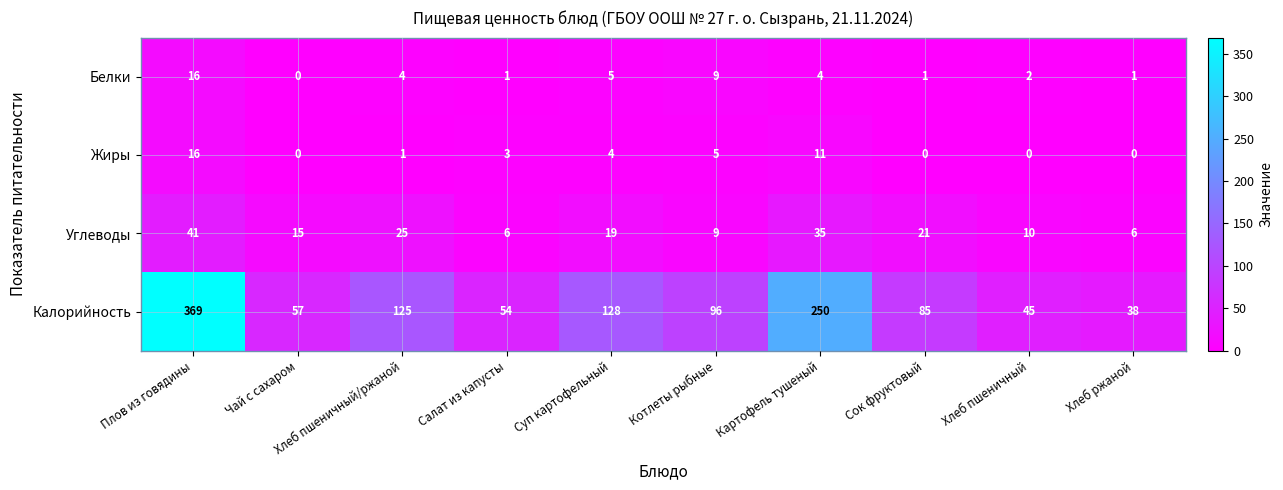

Between Хлеб пшеничный/ржаной and Суп картофельный, which series saw the biggest shift?

Углеводы